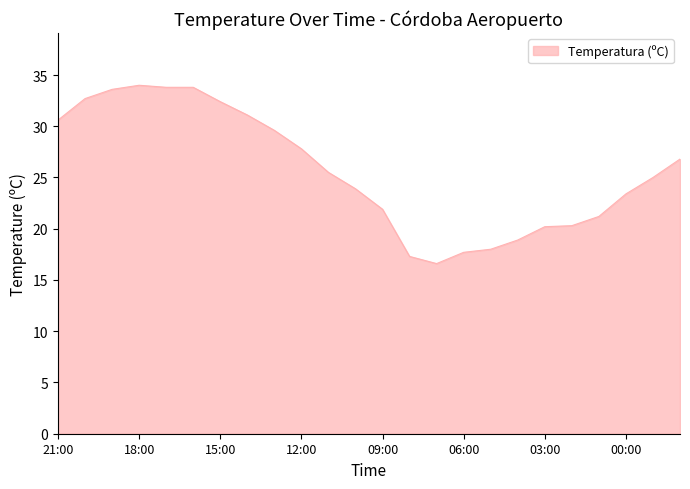

What is the maximum value shown in the chart?

34.0